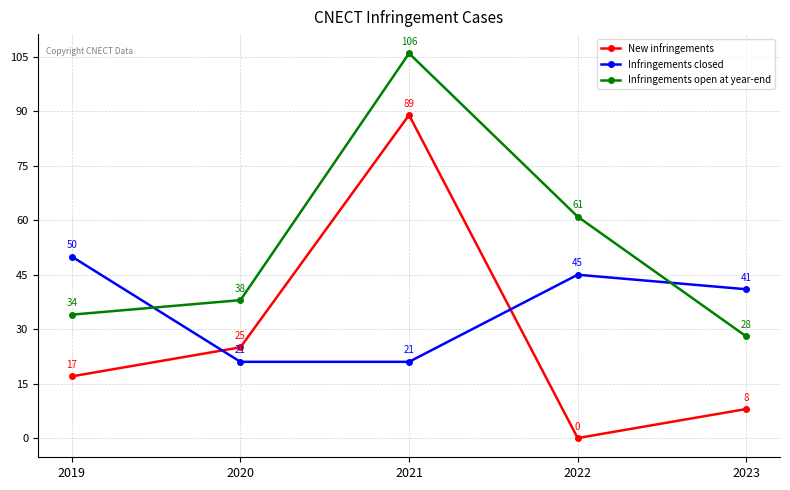

What are all the series names shown in the legend?

New infringements, Infringements closed, Infringements open at year-end